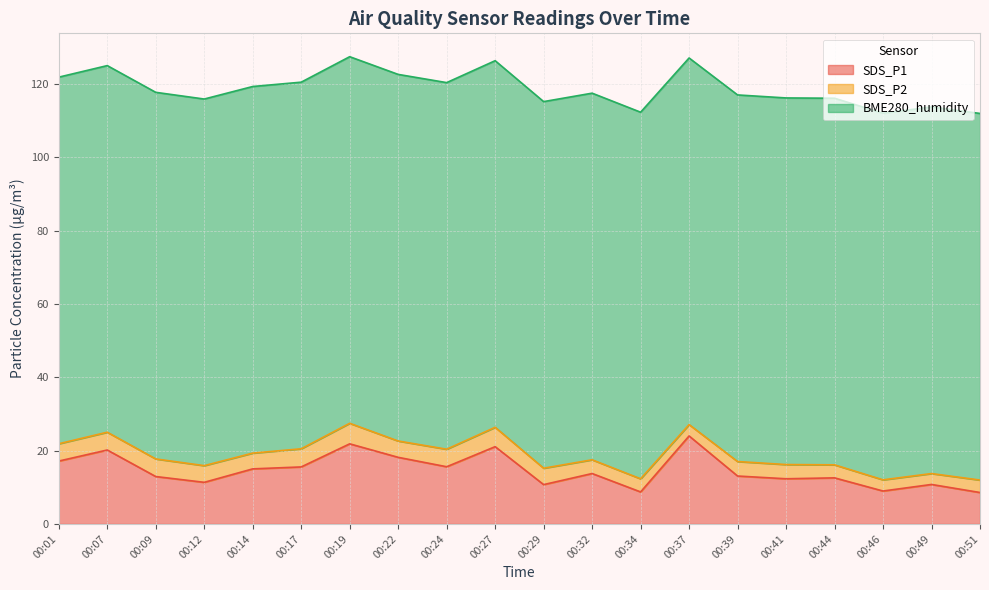

What are all the series names shown in the legend?

SDS_P1, SDS_P2, BME280_humidity